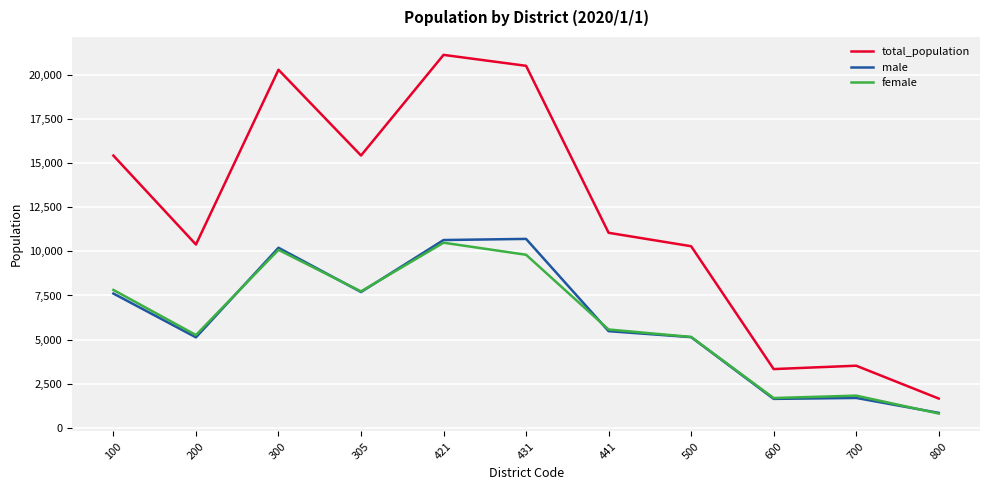

Does the chart display data point markers on the line(s)?

No